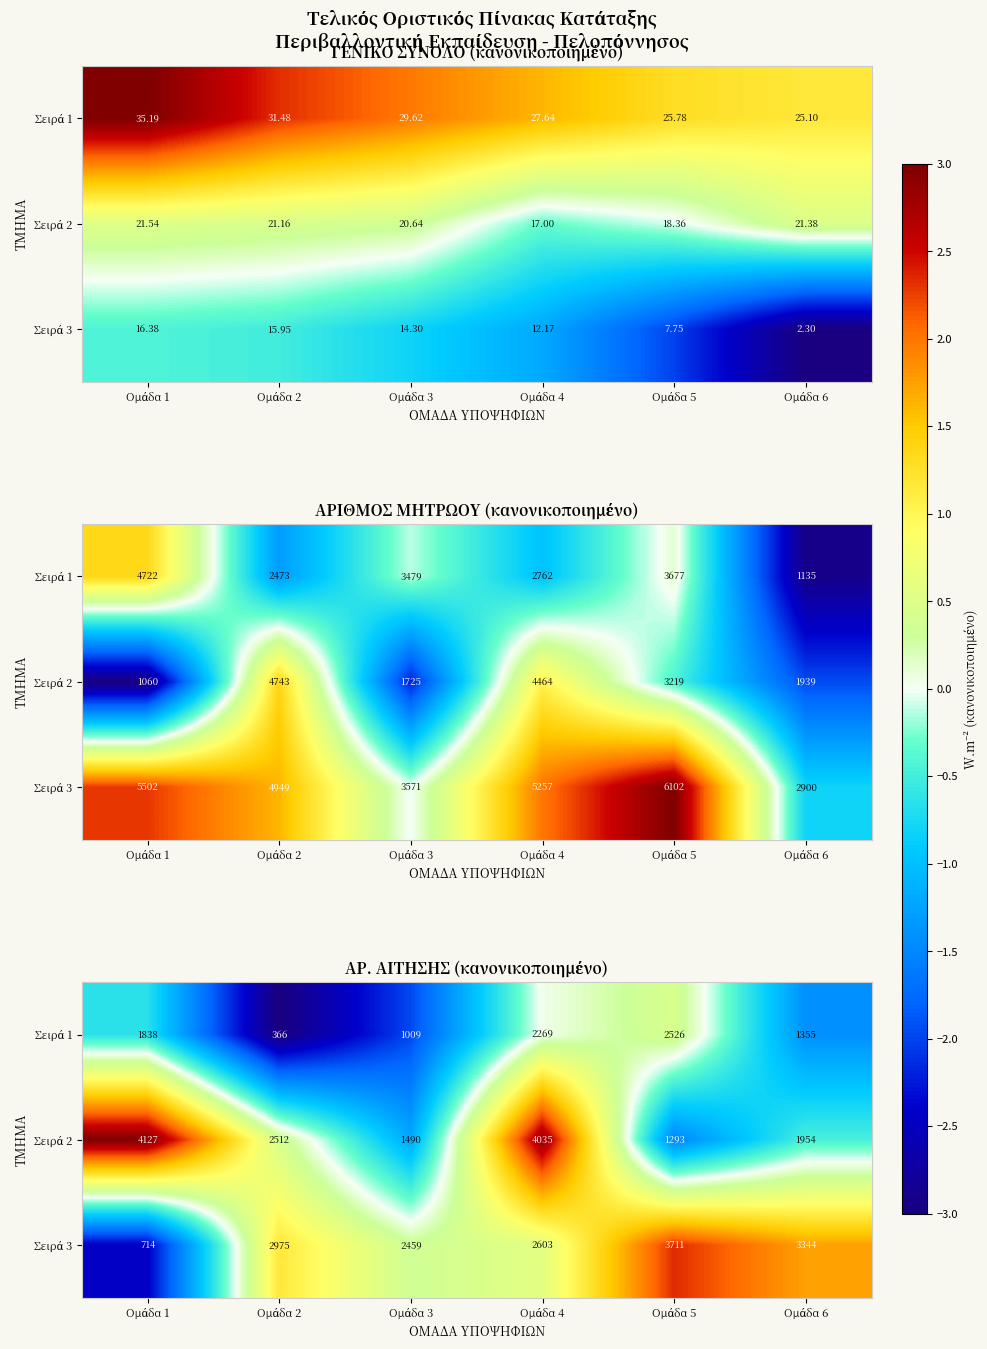

Rank the categories by Σειρά 3 value from highest to lowest.

Ομάδα 5, Ομάδα 6, Ομάδα 2, Ομάδα 4, Ομάδα 3, Ομάδα 1